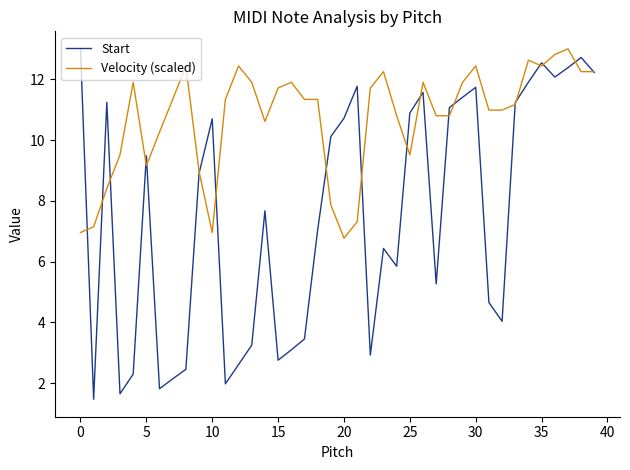

List the series in order of their overall mean, lowest first.

Start, Velocity (scaled)